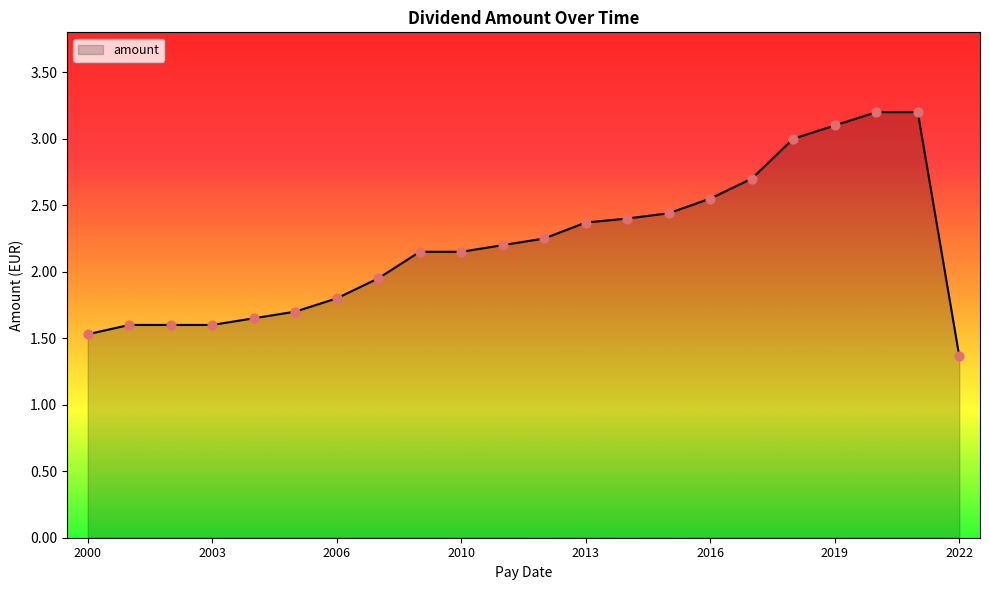

What is the maximum value shown in the chart?

3.2